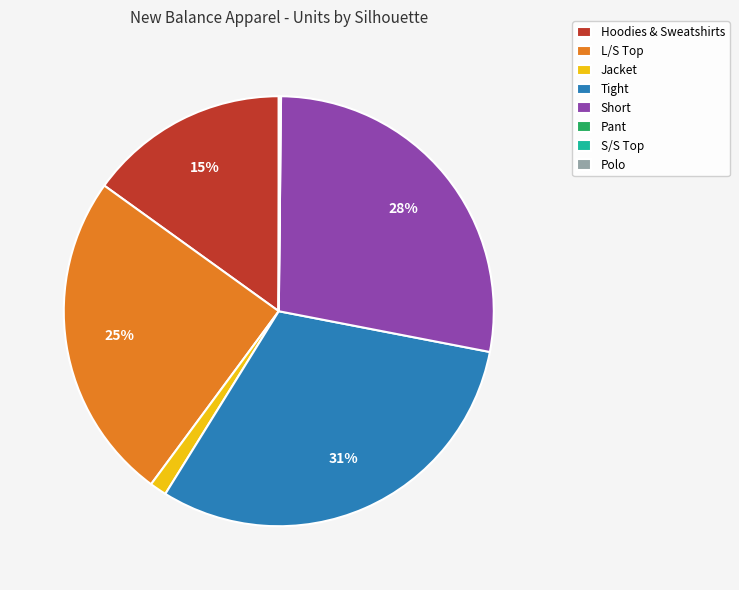

To the nearest percent, what percentage of the pie is Hoodies & Sweatshirts?

15%